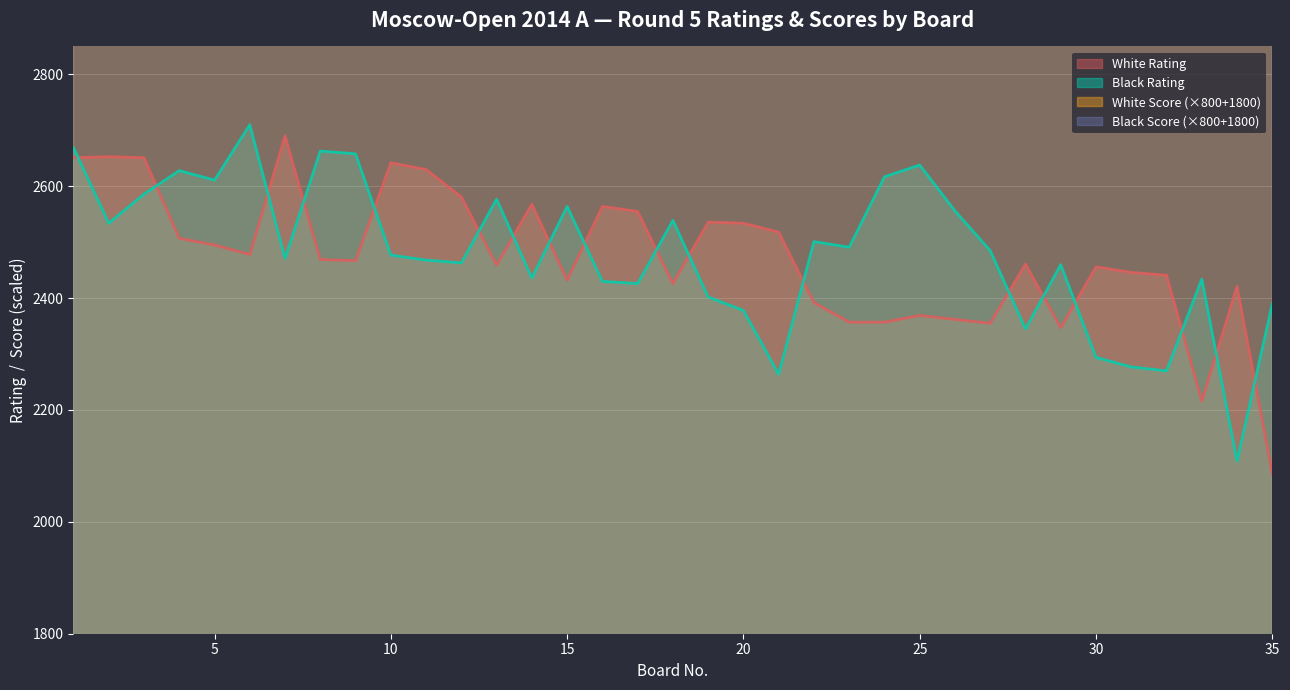

What is the approximate value of White Score at 4, to the nearest 10?

4600